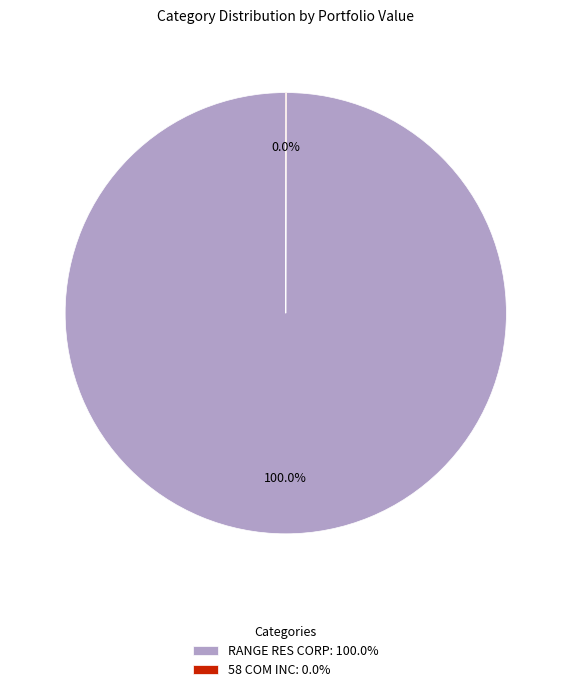

Does any single category account for the majority?

Yes